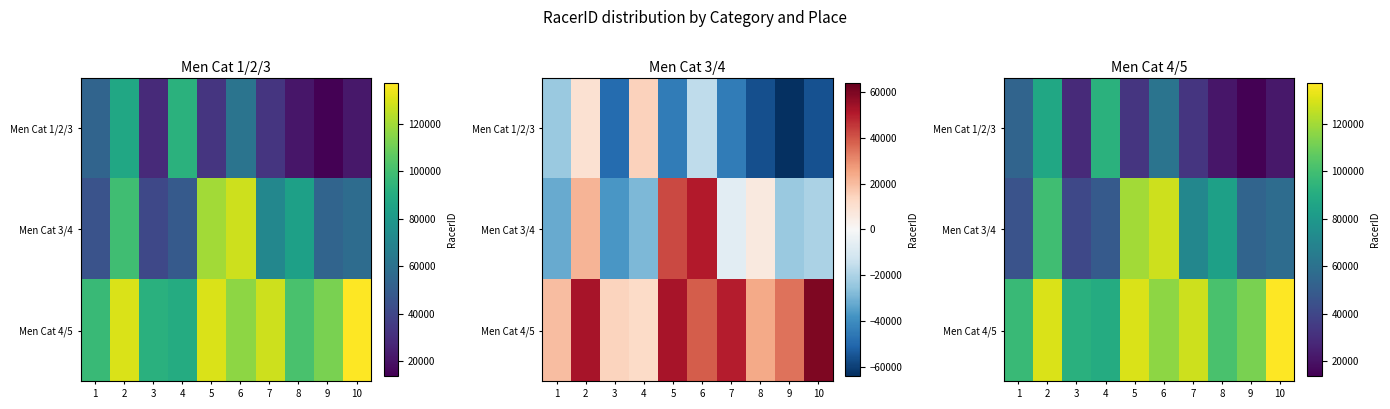

What is the difference between the second highest and second lowest values in the Men Cat 1/2/3 series?

65859